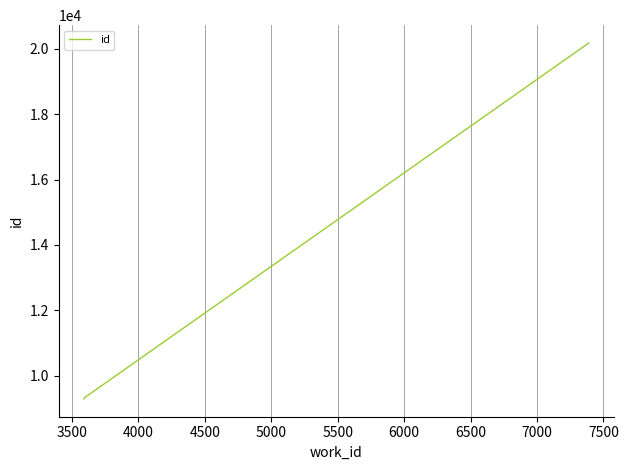

What is the greatest value displayed?

20178